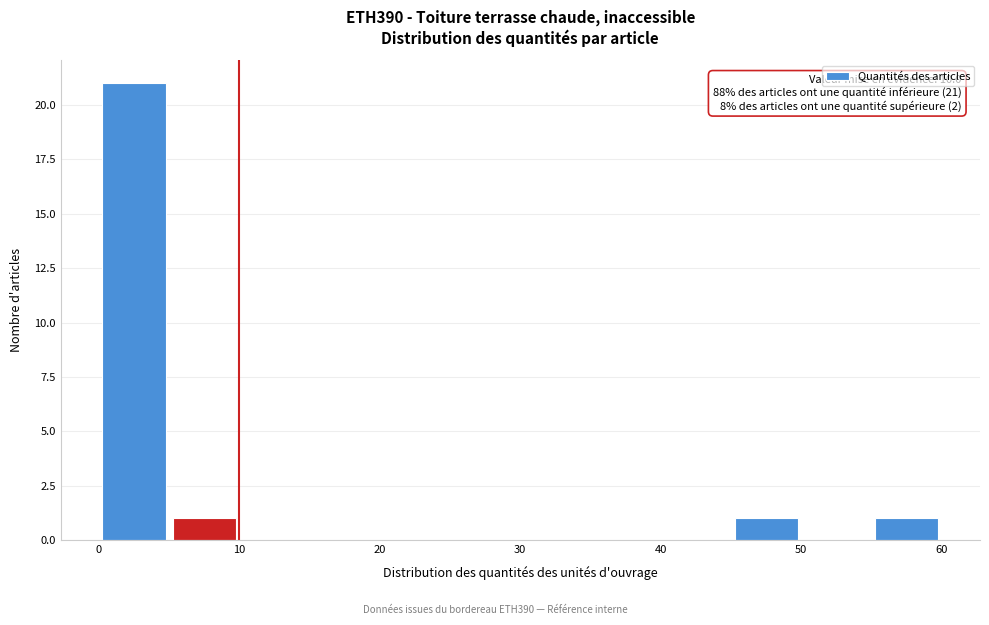

Over which range of the x-axis is the bar tallest?

0 to 5